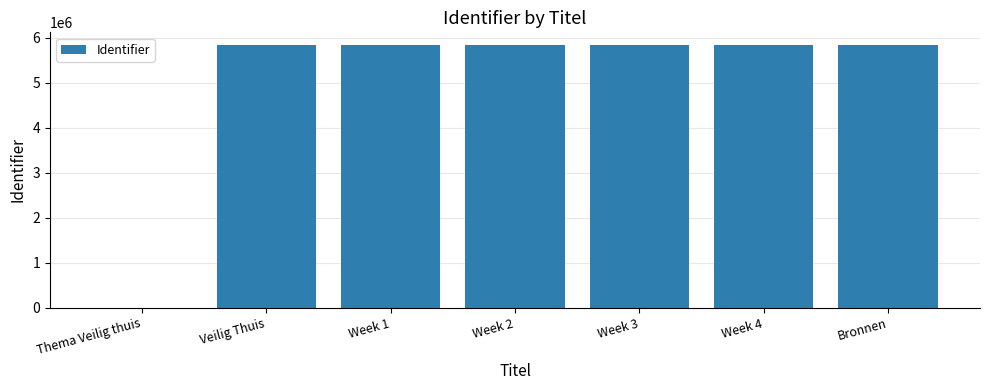

Approximately how many times larger is the value at Week 4 compared to Week 3?

1.0